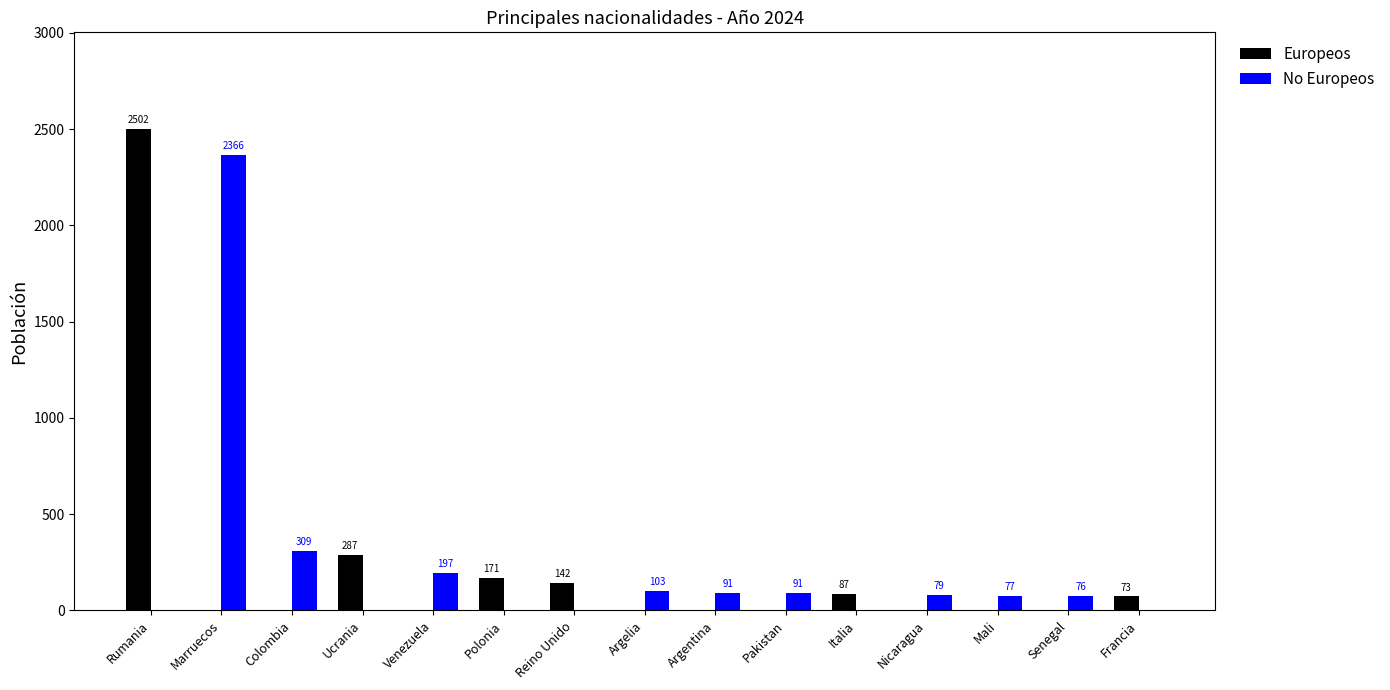

Which series has the largest total across all categories?

No Europeos